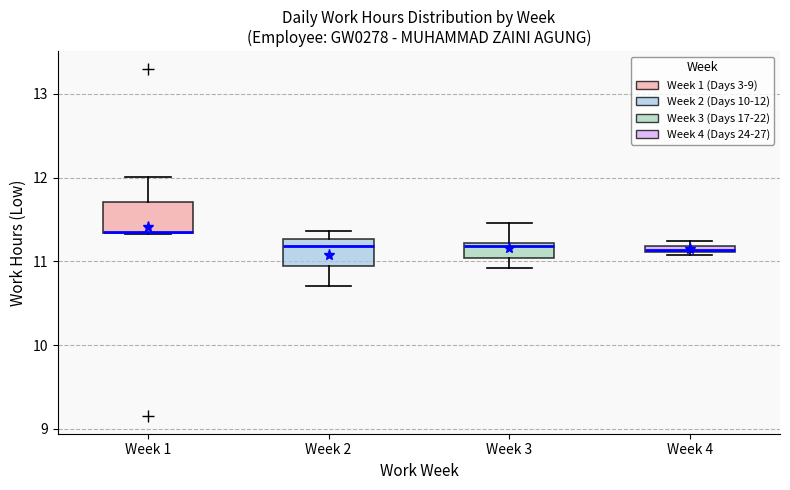

Where is the lower edge of the box for Week 4 on the y-axis? The values are not printed on the chart, so give them approximately, as read against the axis.

11.1